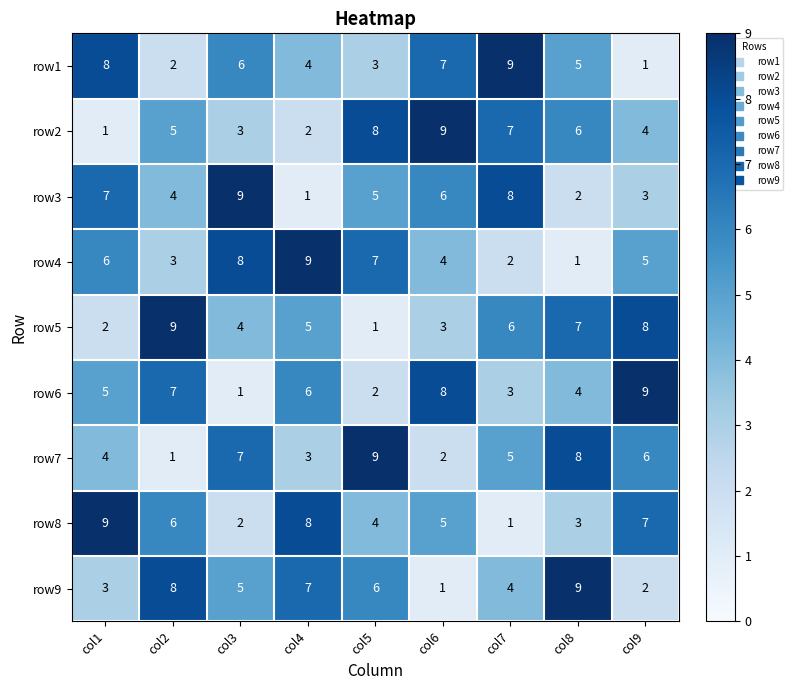

At which label does row1 first exceed 5?

col1